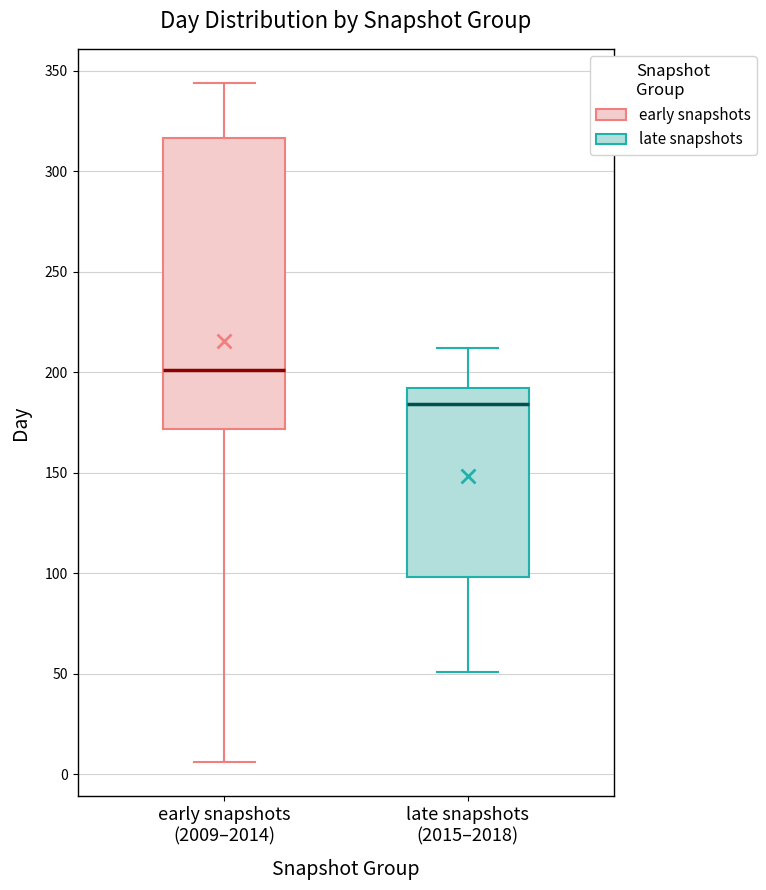

Reading left to right, transcribe this box plot: for each box, give where its median line is, the range the box spans, and where its two whiskers end, as read against the y-axis. The values are not printed on the chart, so give them approximately, as read against the axis.

early snapshots (2009–2014): median 200, box 170 to 315, whiskers 5 to 345
late snapshots (2015–2018): median 185, box 100 to 190, whiskers 50 to 210